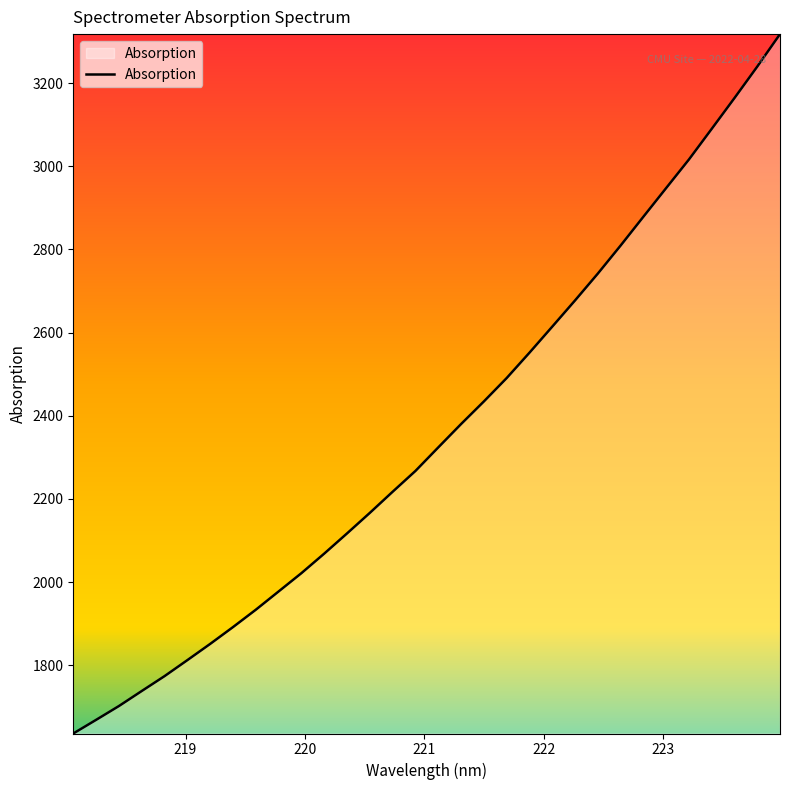

Reading left to right, transcribe all the data shown in this chart.

1635.6	1668.4	1701.6	1737.8	1773.6	1812.1	1851.1	1891.6	1933.4	1977.3	2021.4	2068.4	2117.0	2166.4	2217.2	2267.2	2323.8	2380.0	2434.3	2490.6	2551.6	2614.2	2677.3	2741.8	2809.3	2878.6	2947.6	3016.4	3090.0	3164.2	3239.8	3318.0